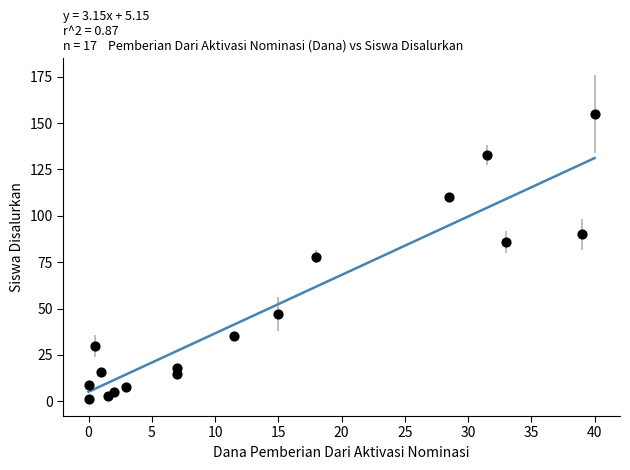

What is the range of Y values (max minus min)?

154